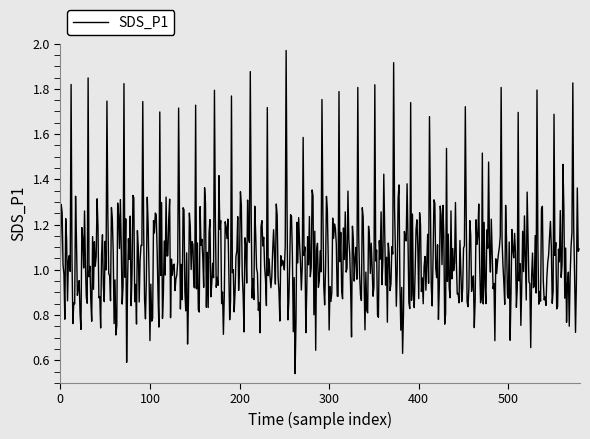

Where is the first local minimum?

3